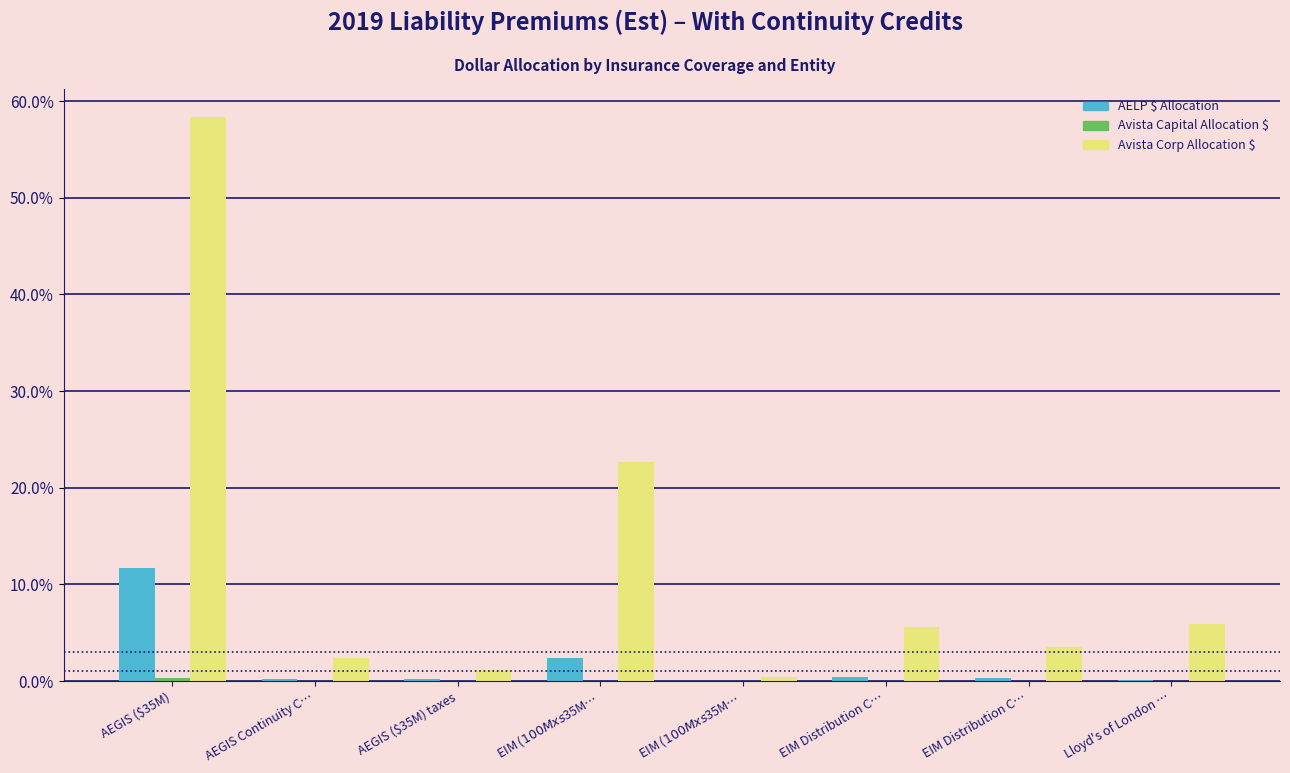

How many groups of bars are there?

8